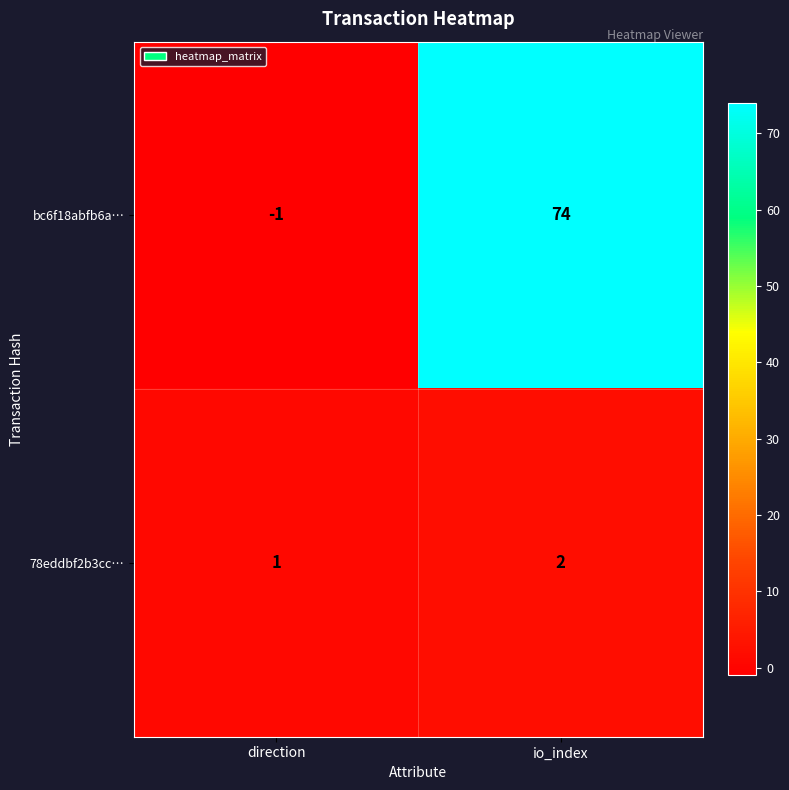

What value does the bc6f18abfb6a… series have at io_index, to the nearest 10?

70